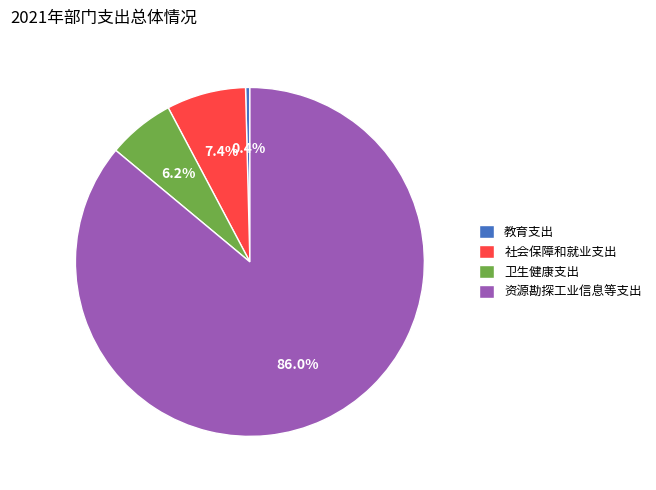

What is the majority slice?

资源勘探工业信息等支出